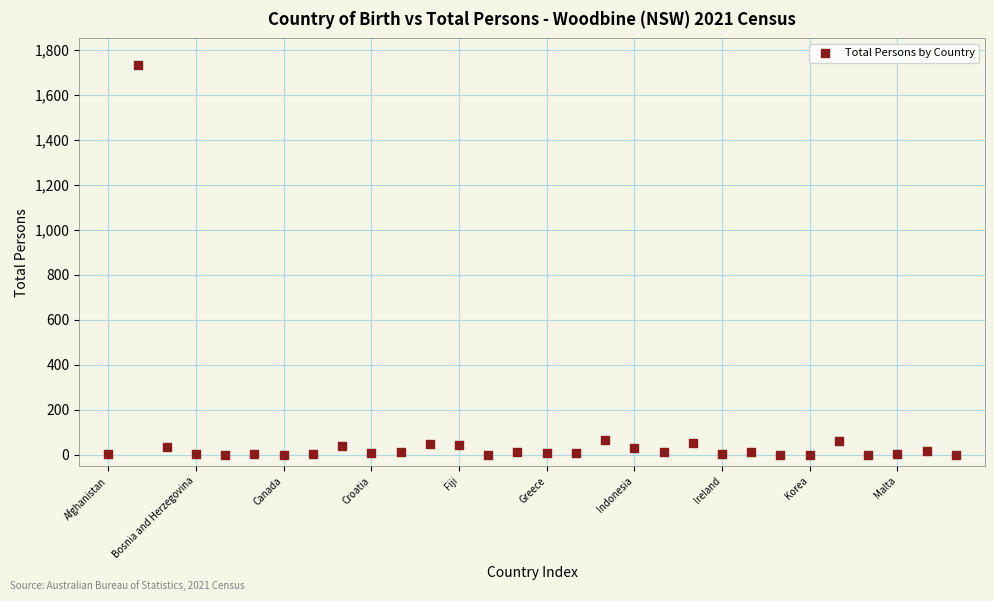

What is the range of Y values (max minus min)?

1730